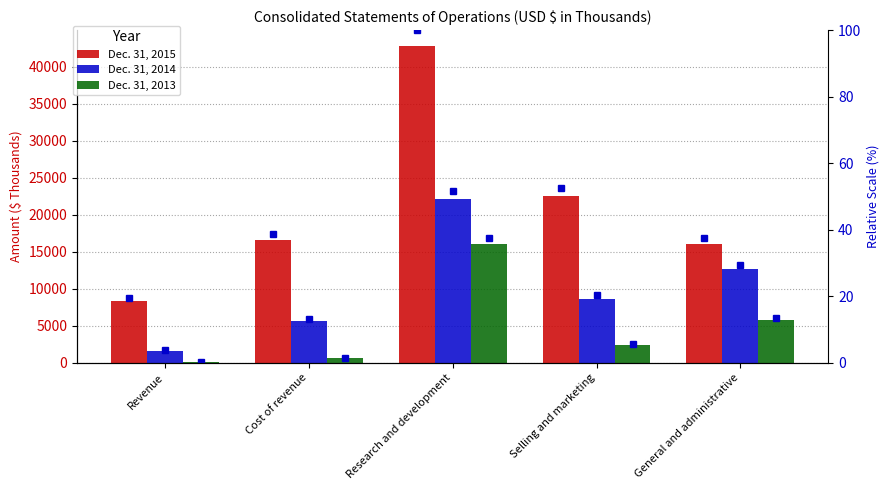

How many values in the Dec. 31, 2013 series exceed 2431?

2